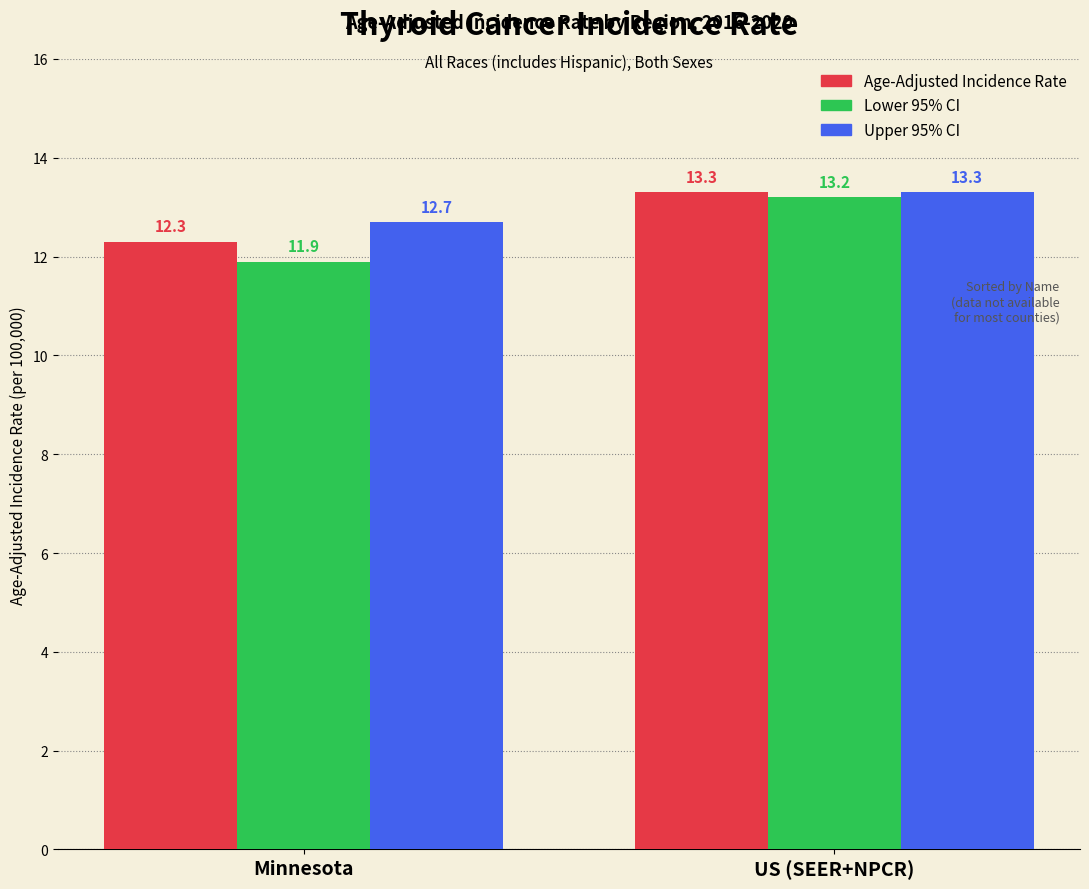

What is the minimum value for Upper 95% CI?

12.7